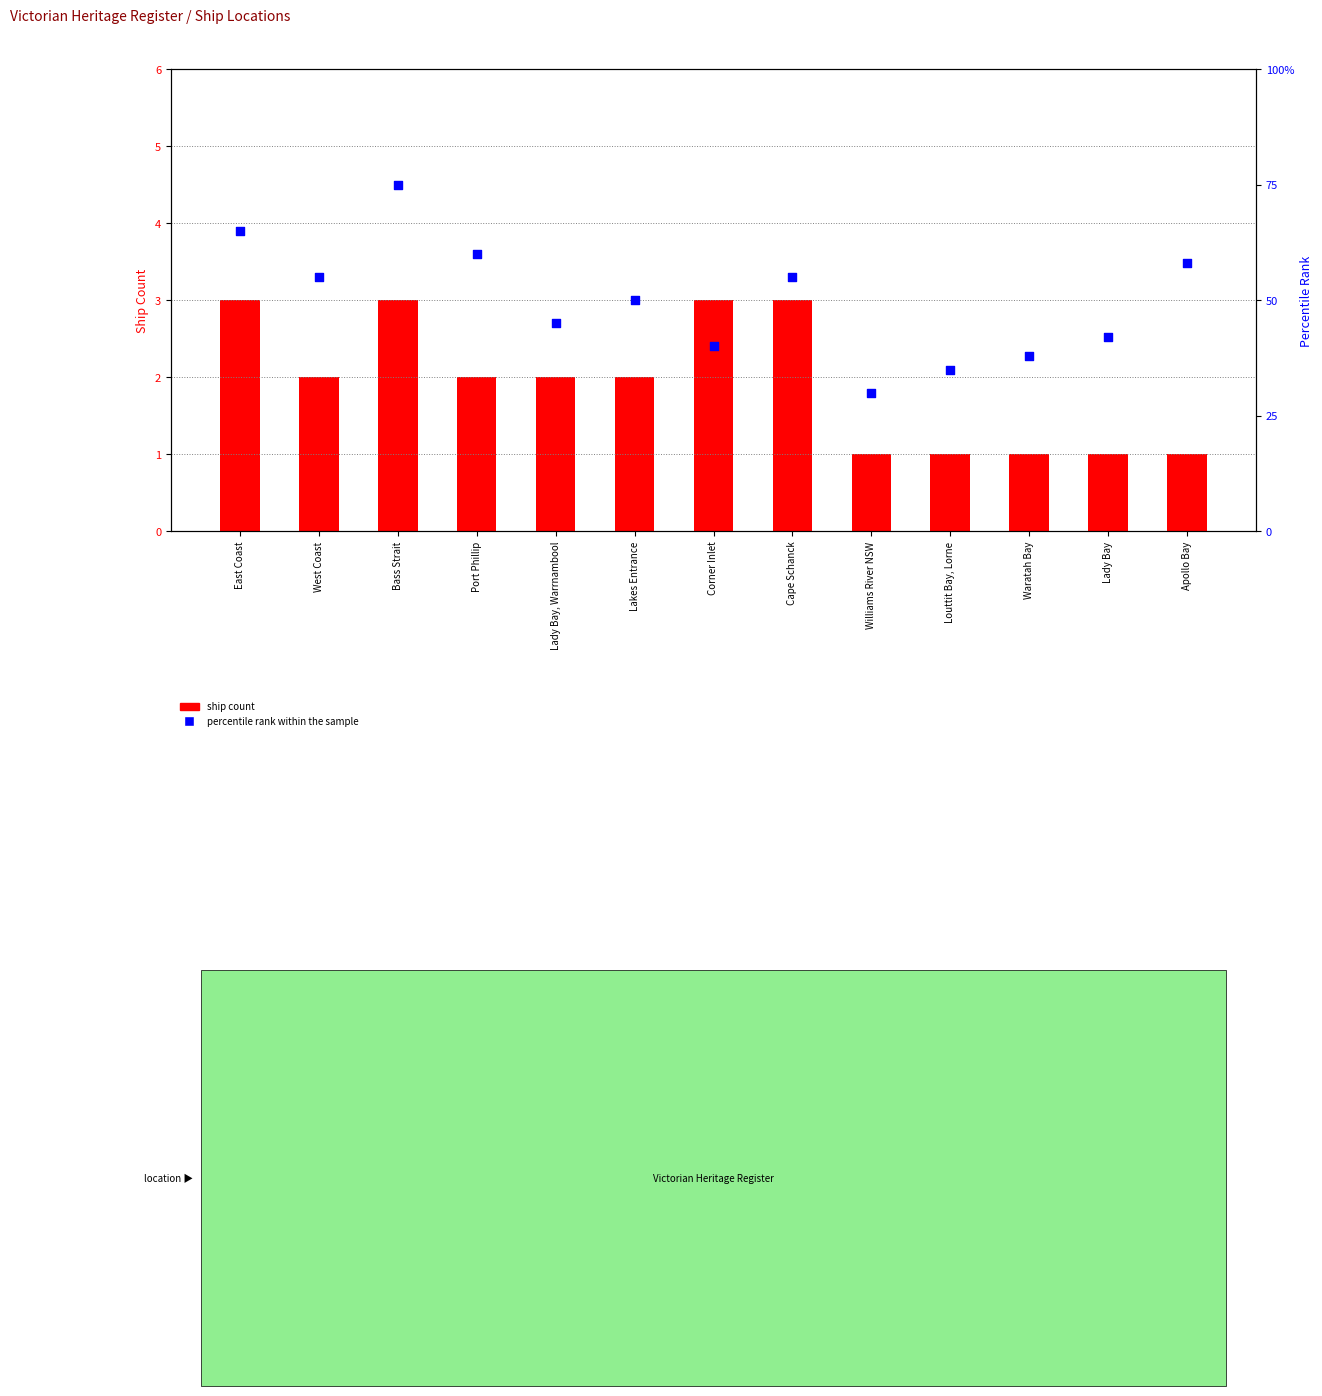

What is the total value across all series at Cape Schanck?

58